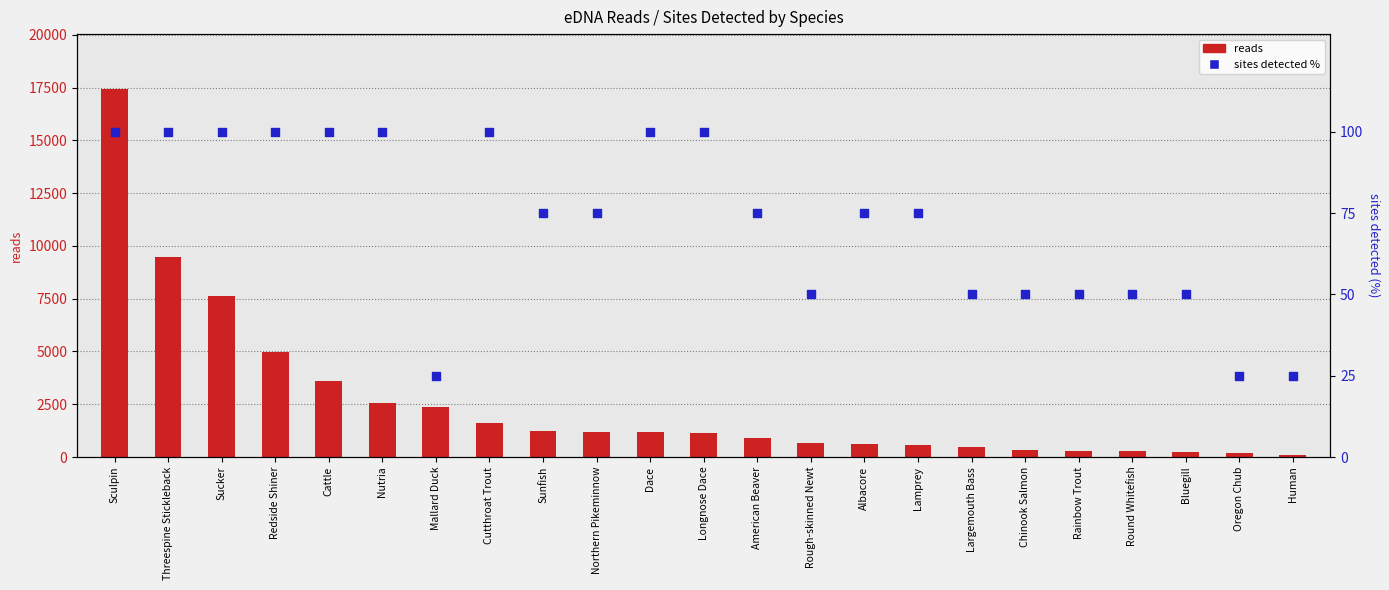

Is the value of reads at Rainbow Trout greater than the value of sites detected % at Lamprey?

Yes